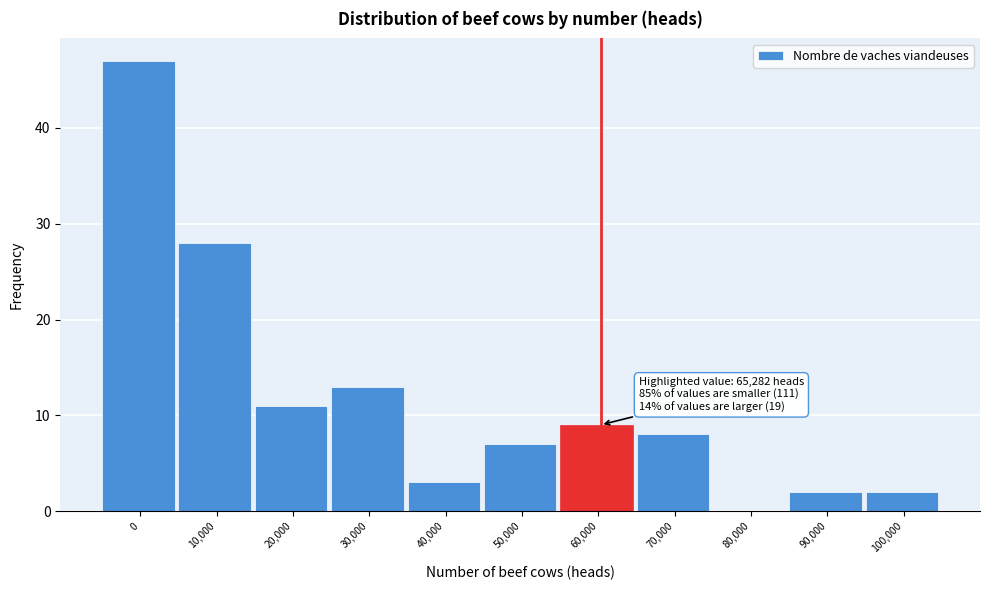

Reading left to right, list all the values displayed in this chart.

0=47	10,000=28	20,000=11	30,000=13	40,000=3	50,000=7	60,000=9	70,000=8	80,000=0	90,000=2	100,000=2